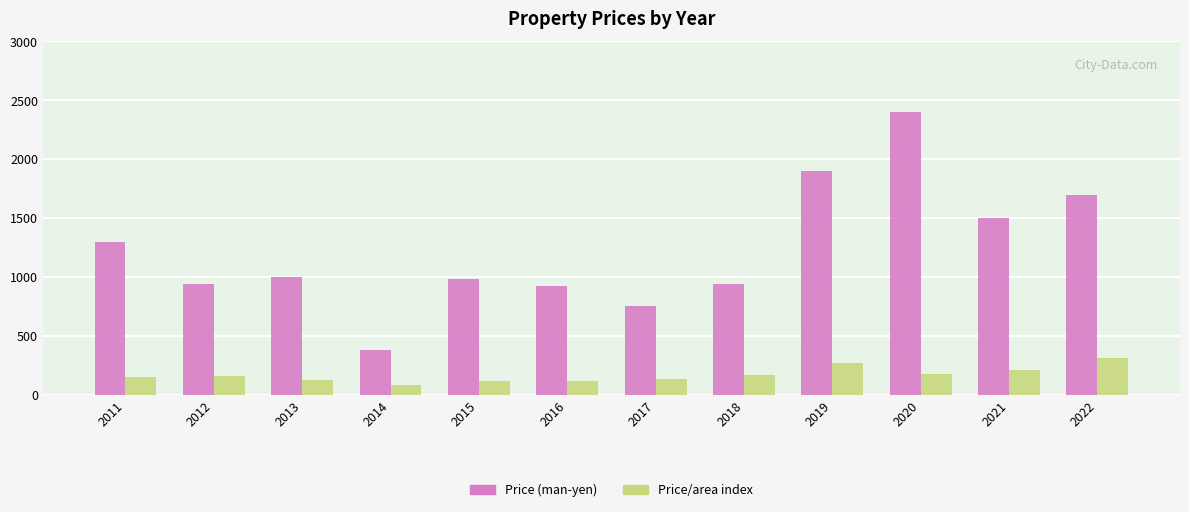

What is the maximum value shown in the chart?

2400